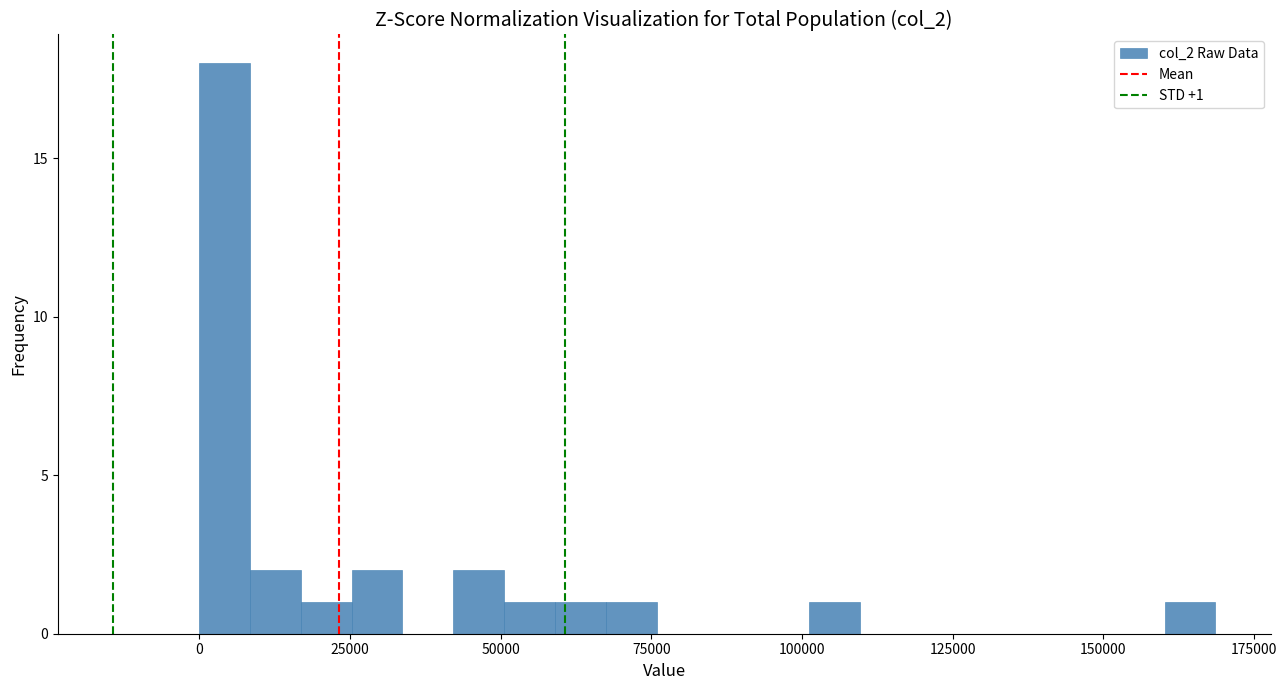

Read against the x-axis, roughly where is the centre of the tallest bar?

5000